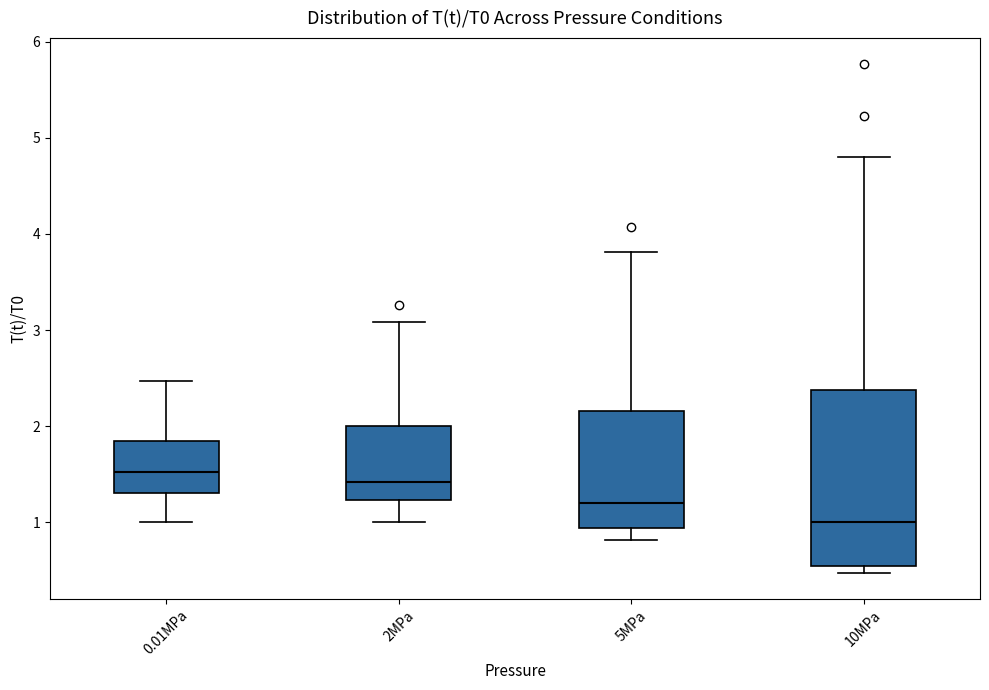

Which box is the tallest, from its lower edge to its upper edge?

10MPa